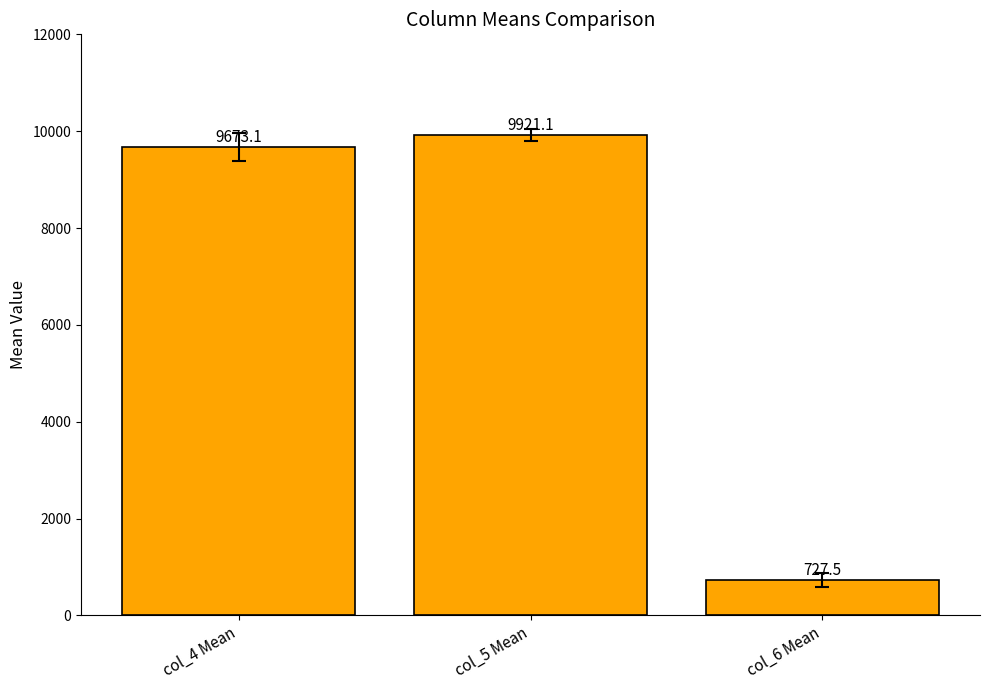

What is the difference between the maximum and minimum values?

9193.6